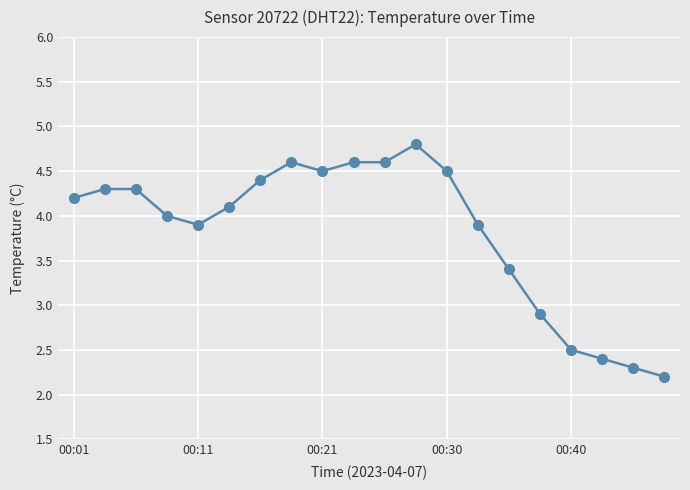

How many data points does each series have?

20